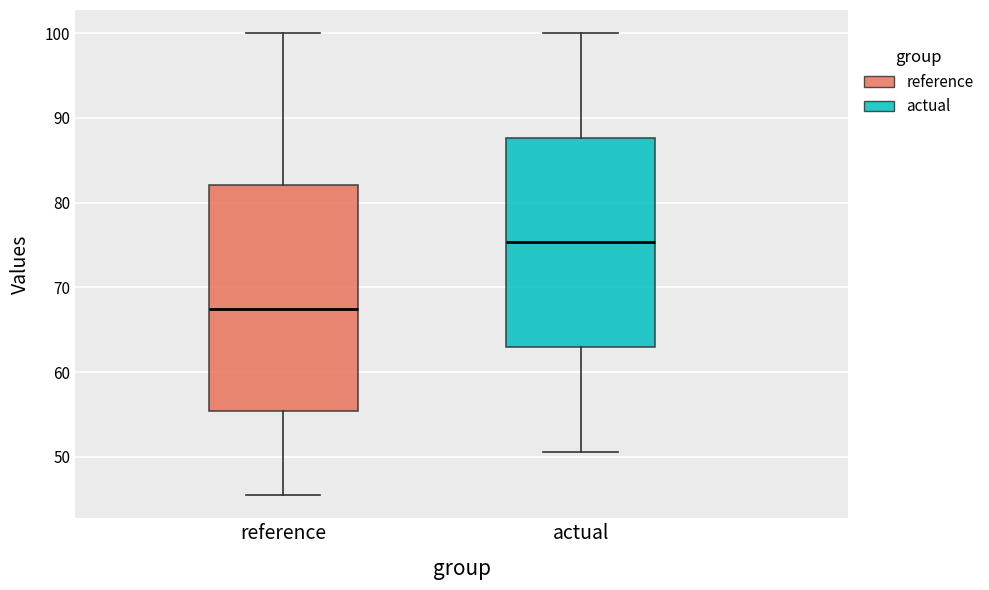

Reading left to right, read every box against the y-axis: the position of its median line, the range the box covers, and the ends of its whiskers. The values are not printed on the chart, so give them approximately, as read against the axis.

reference: median 67, box 55 to 82, whiskers 45 to 100
actual: median 75, box 63 to 88, whiskers 51 to 100